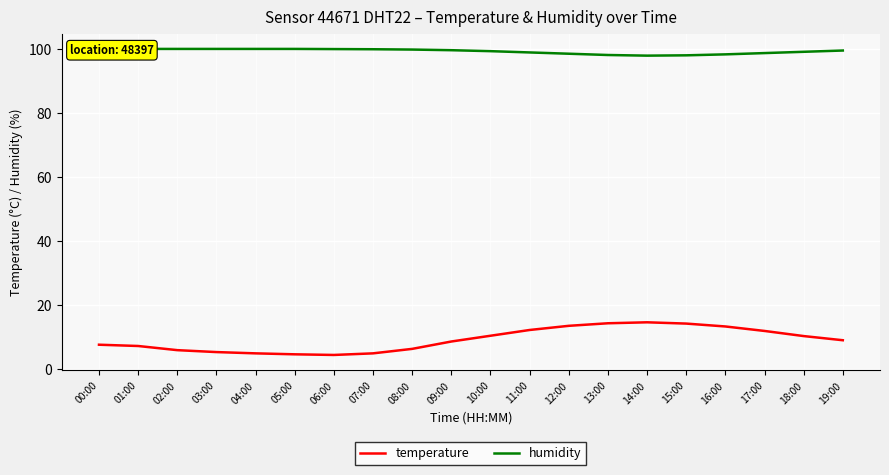

How many data points does each series have?

20